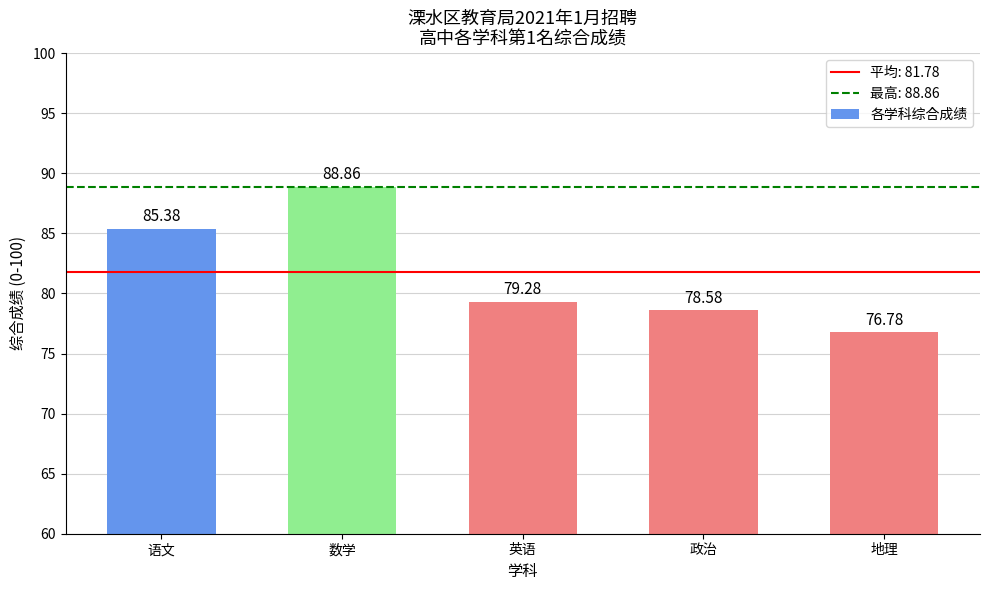

Rank the categories by value from lowest to highest.

地理, 政治, 英语, 语文, 数学